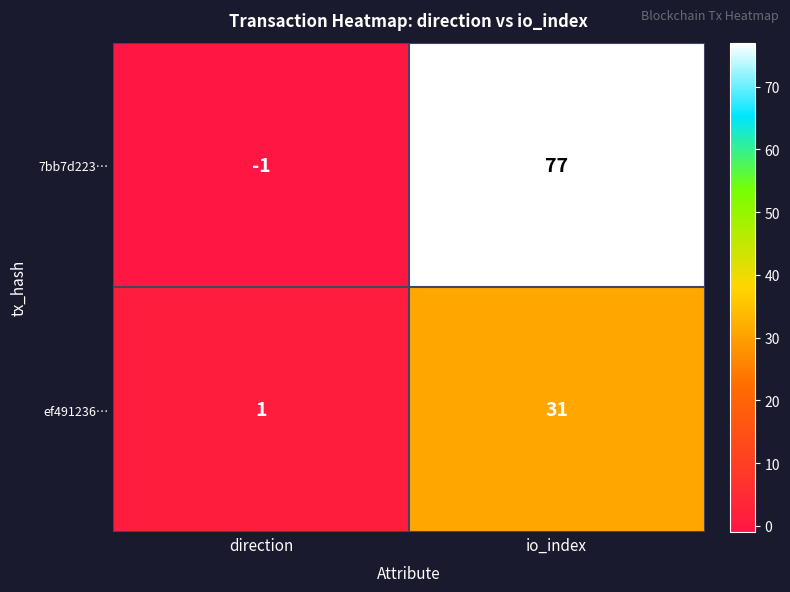

What is the maximum value shown in the chart?

77